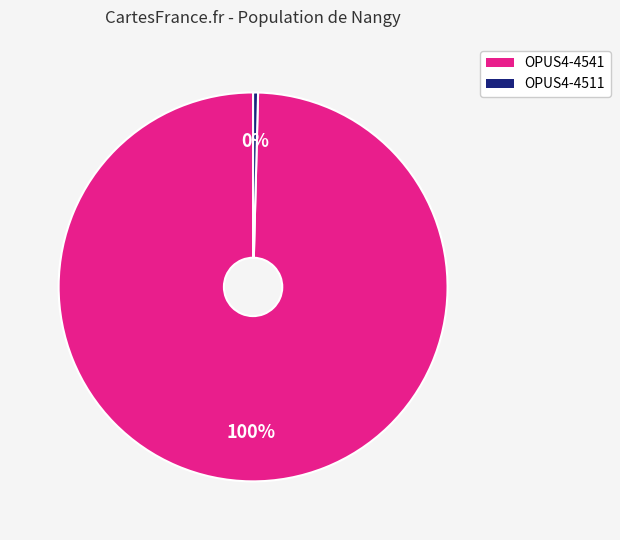

Which slice is the smallest?

OPUS4-4511